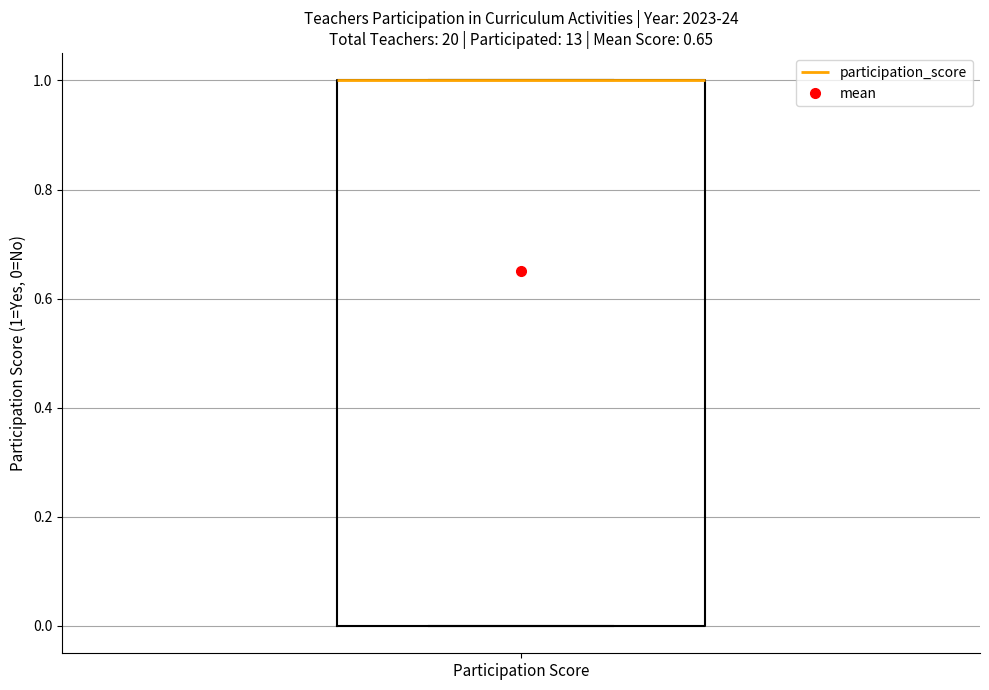

Where is the lower edge of the box for Participation Score on the y-axis? The values are not printed on the chart, so give them approximately, as read against the axis.

0